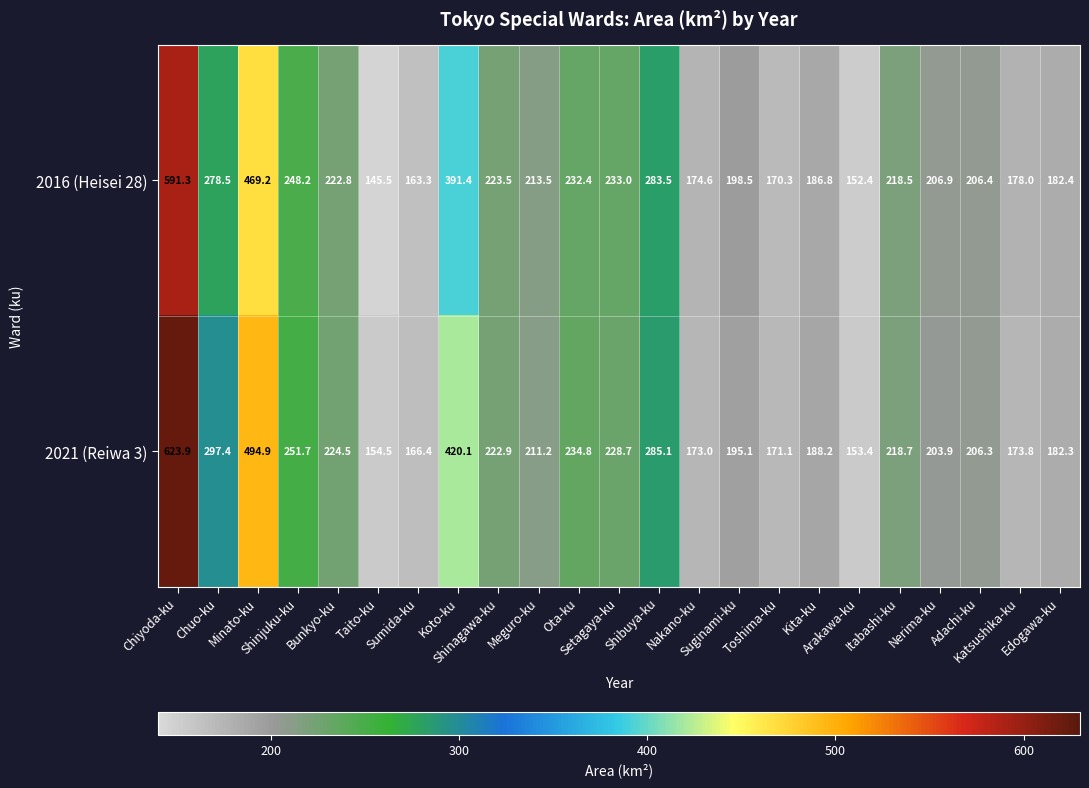

What is the difference between the maximum and minimum values in the 2016 (Heisei 28) series?

445.8